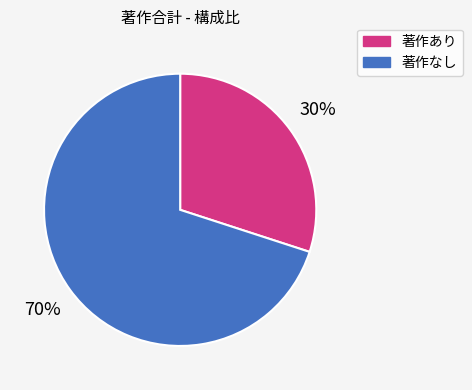

What is the largest slice in the pie chart?

著作なし